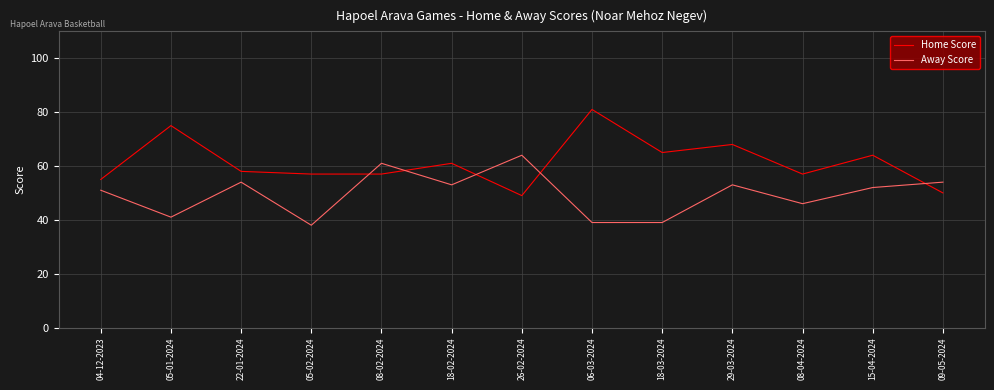

Rank the series by their average value, from lowest to highest.

Away Score, Home Score